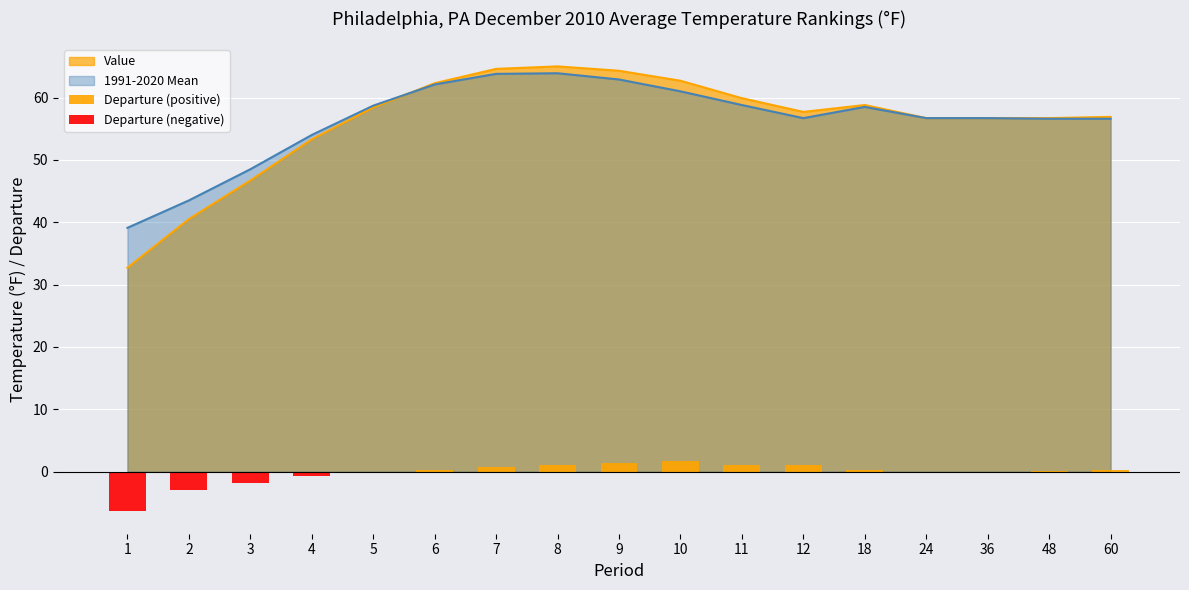

What is the difference between the Departure (negative) values at 60 and 4?

0.7